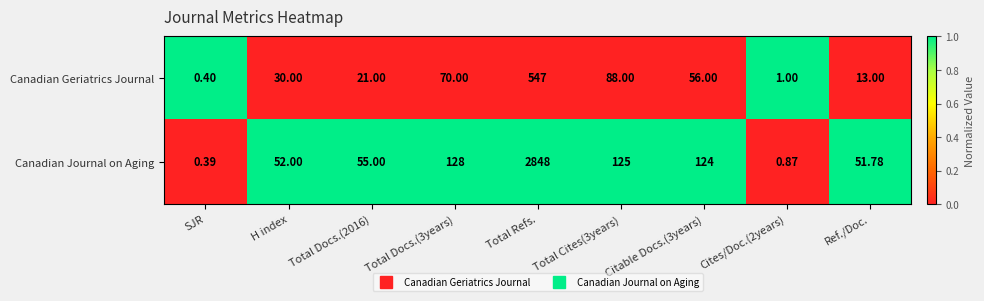

What is the greatest value displayed?

2848.0